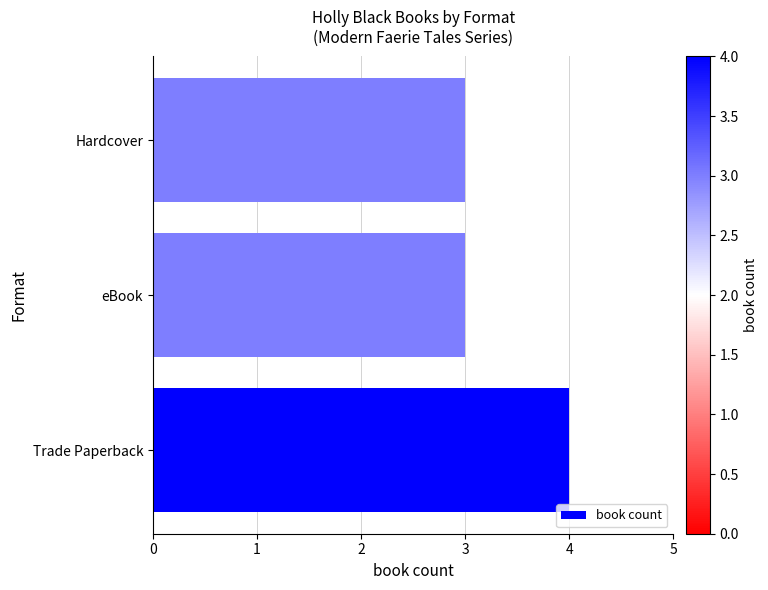

Which has a higher value, eBook or Trade Paperback?

Trade Paperback